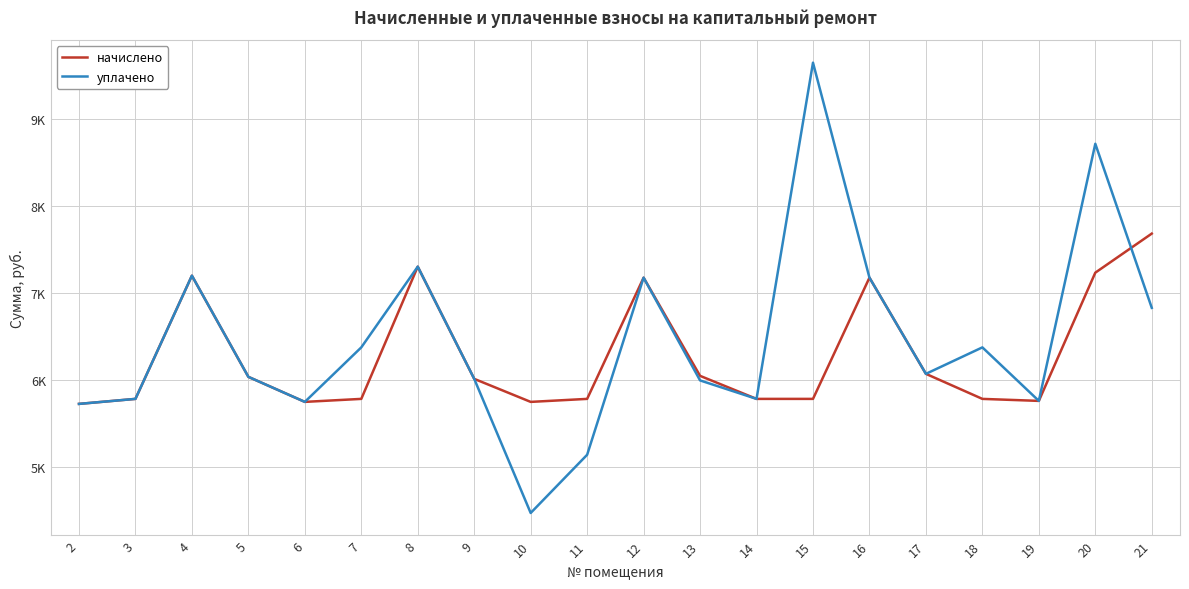

What are all the series names shown in the legend?

начислено, уплачено